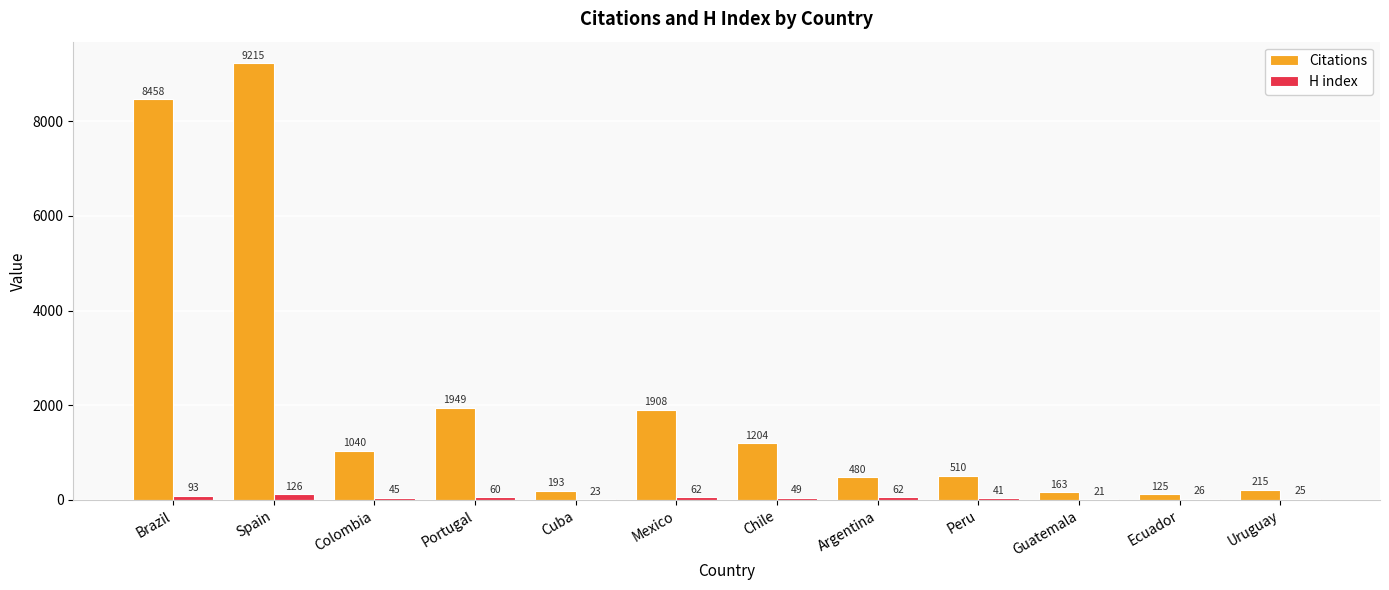

Which series has the largest total across all categories?

Citations